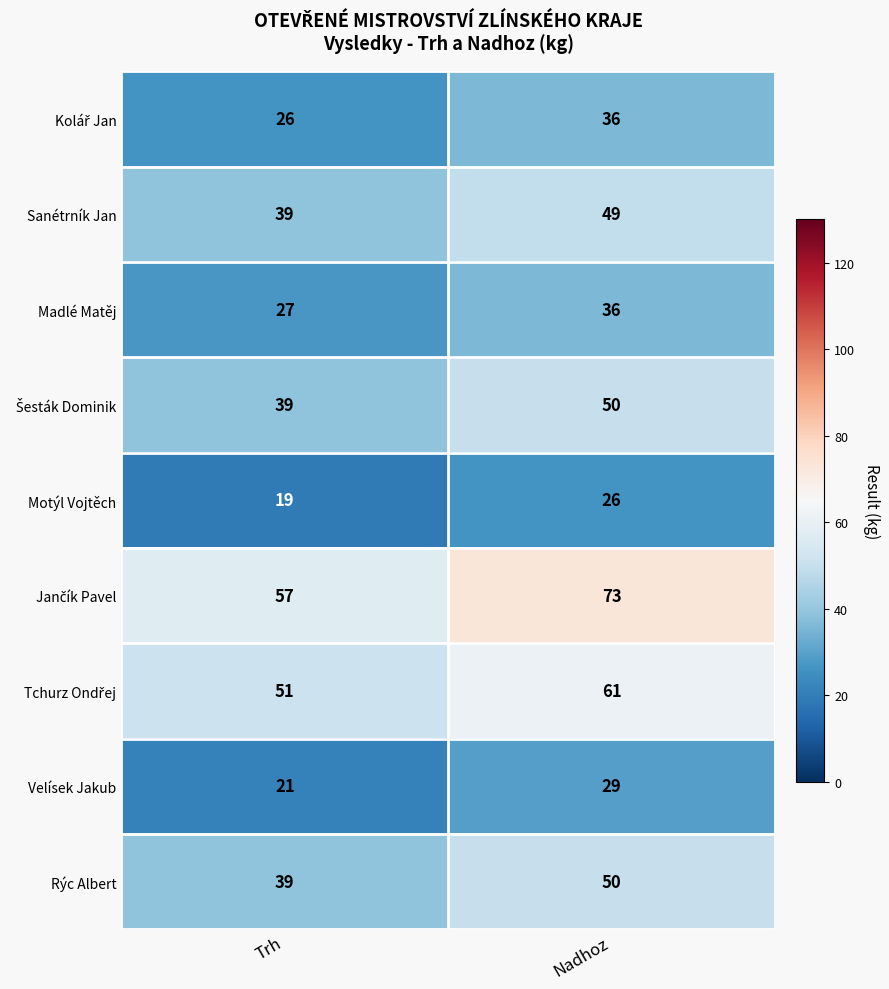

What is the sum of all Rýc Albert values?

89